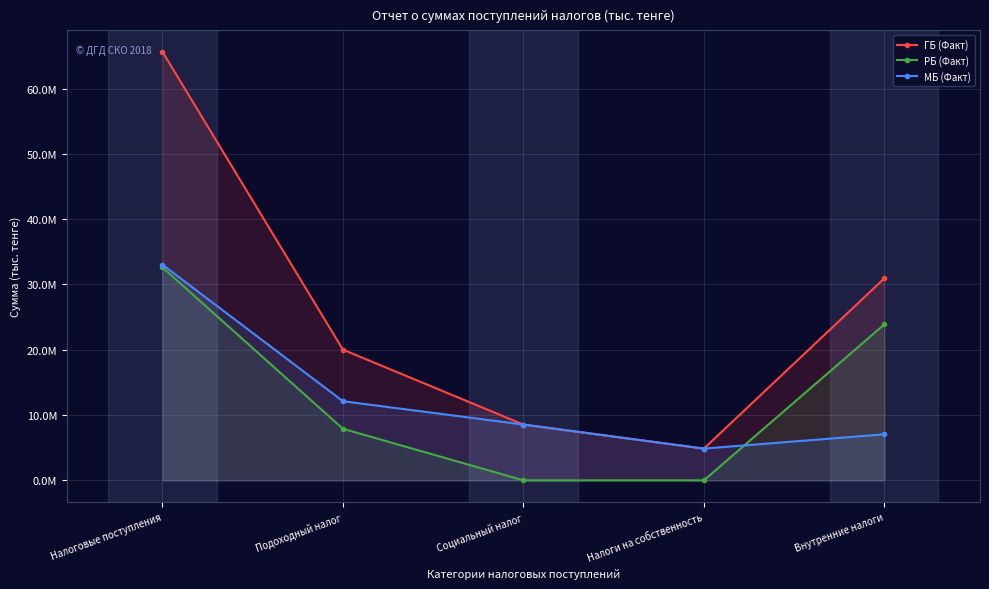

Which category has the lowest value across all series?

Социальный налог